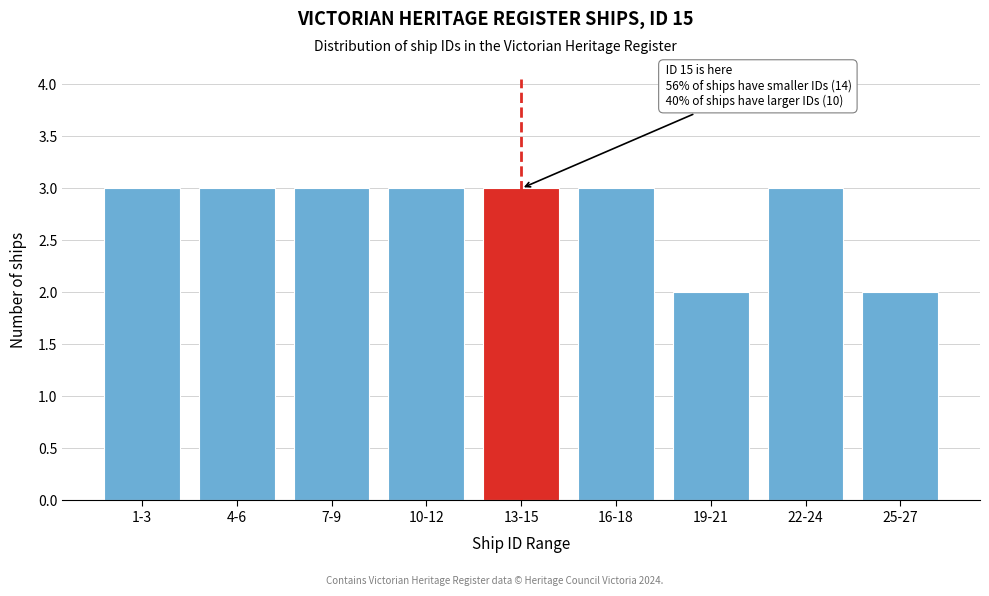

Reading left to right, transcribe all the data shown in this chart.

1-3=3	4-6=3	7-9=3	10-12=3	13-15=3	16-18=3	19-21=2	22-24=3	25-27=2